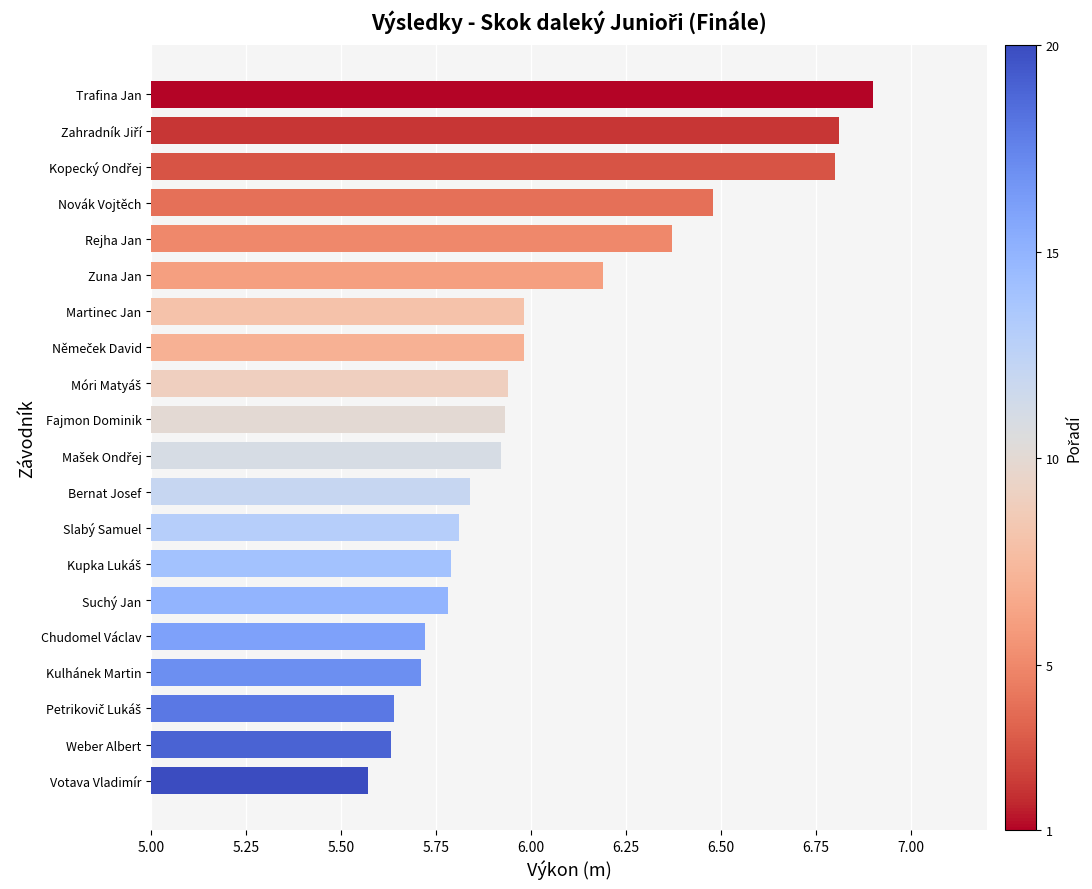

What is the greatest value displayed?

6.9